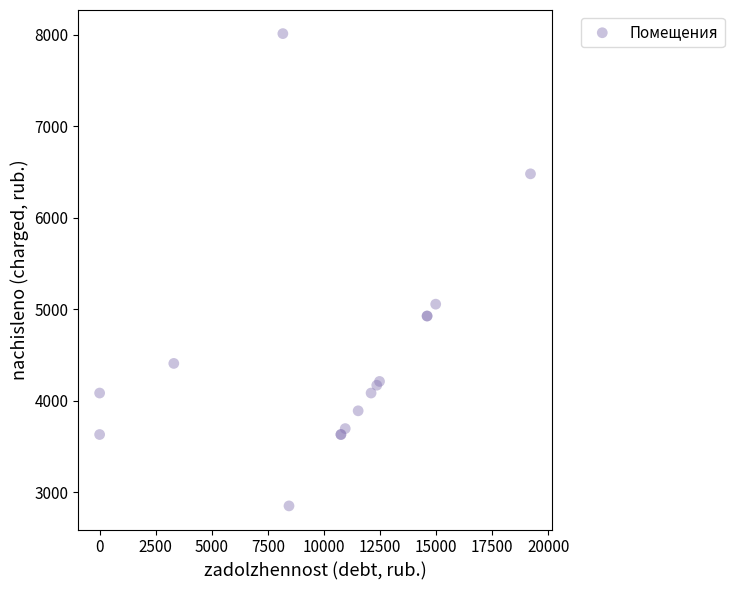

What Y value in the scatter plot is closest to 5430?

5054.4